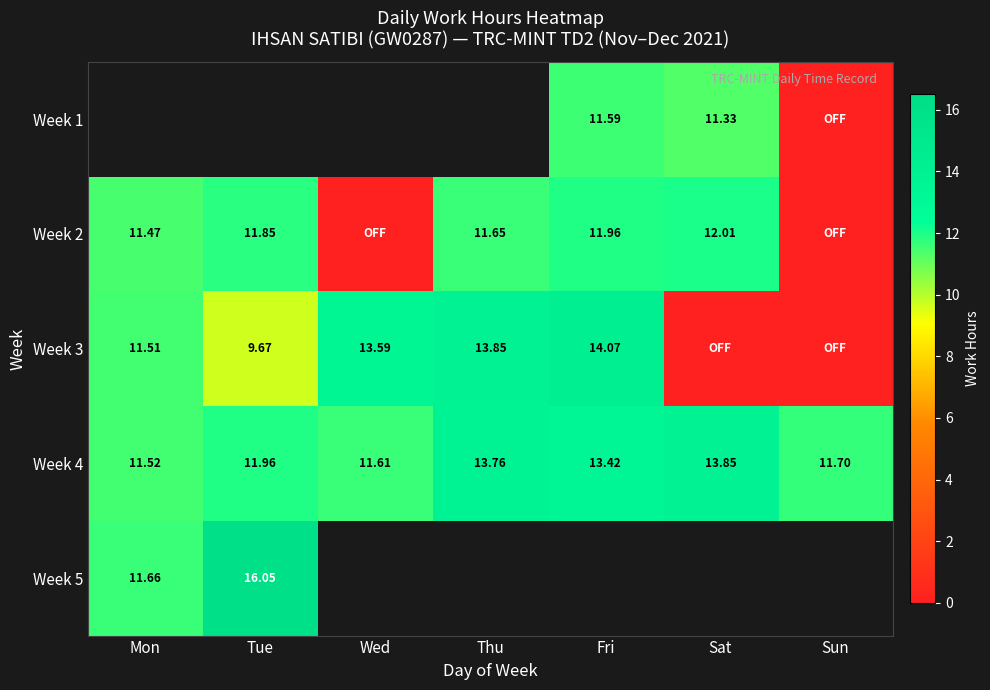

How many categories are shown in the chart?

7